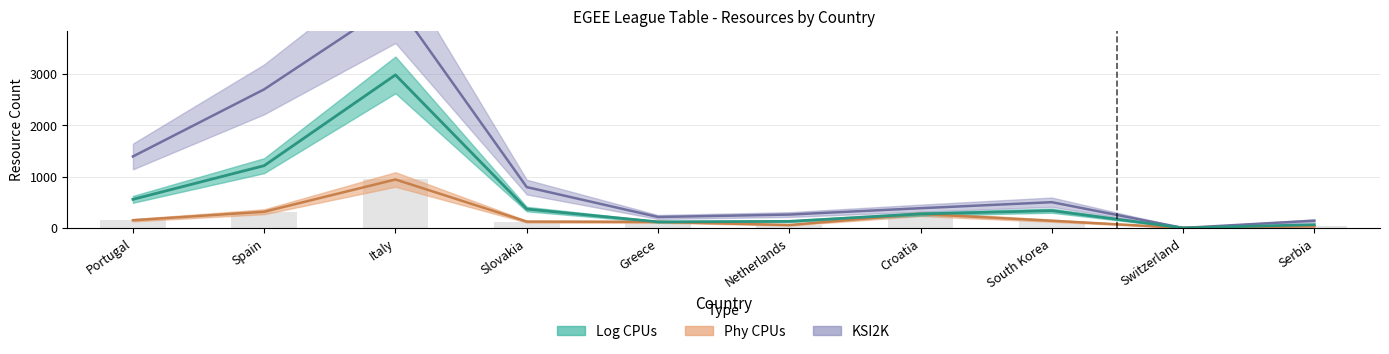

Read the Phy CPUs value at South Korea, to the nearest 10.

140